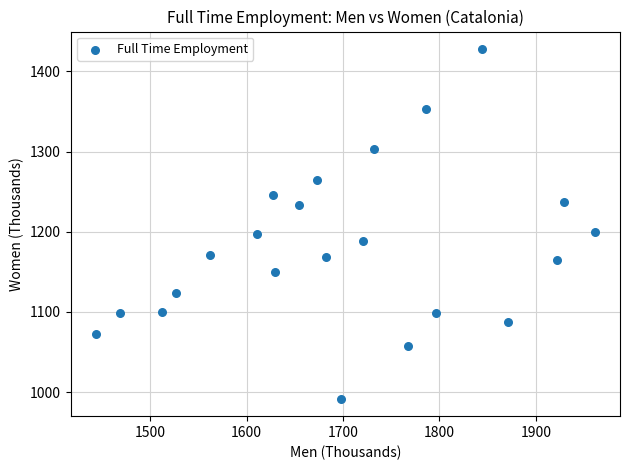

What is the range of Y values (max minus min)?

436.2